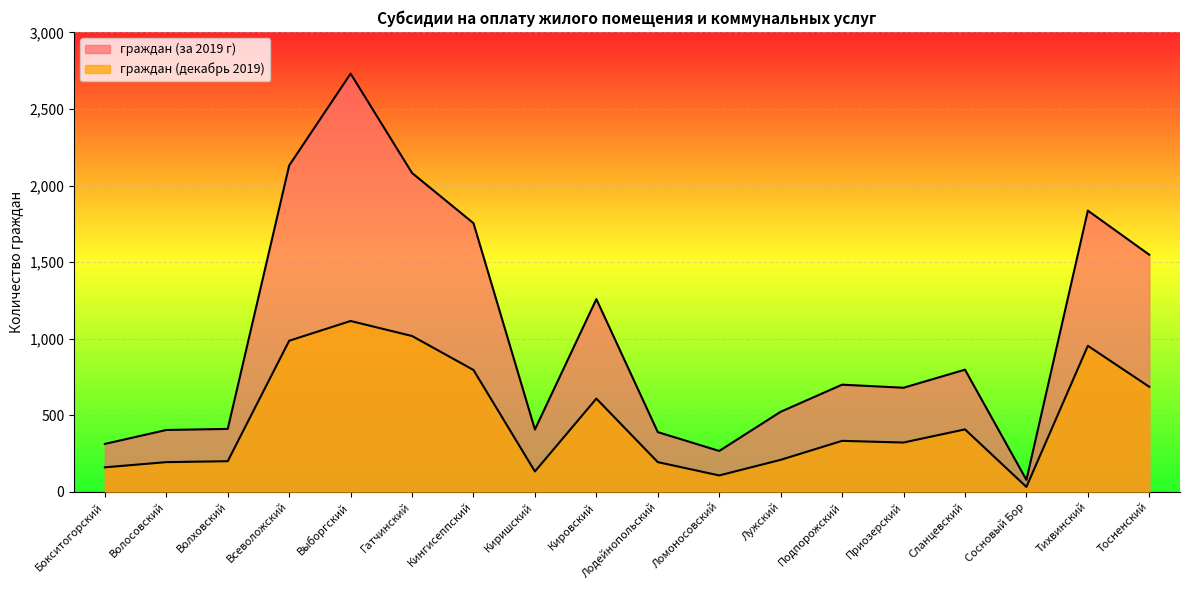

True or false: граждан (декабрь 2019) and граждан (за 2019 г) cross at least once.

False